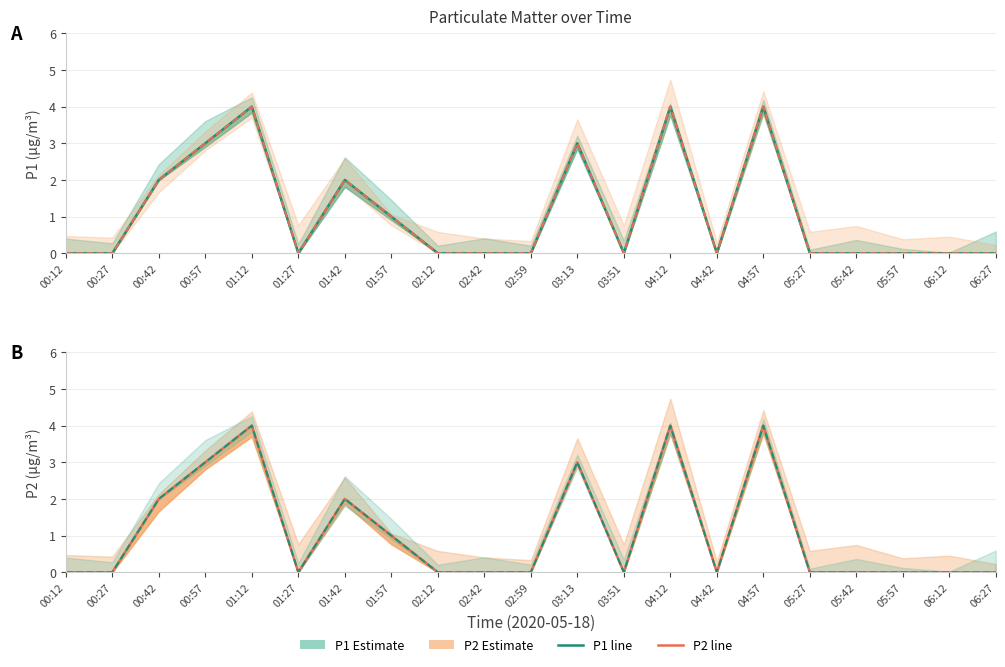

At which category does the chart reach its minimum across all series?

00:12